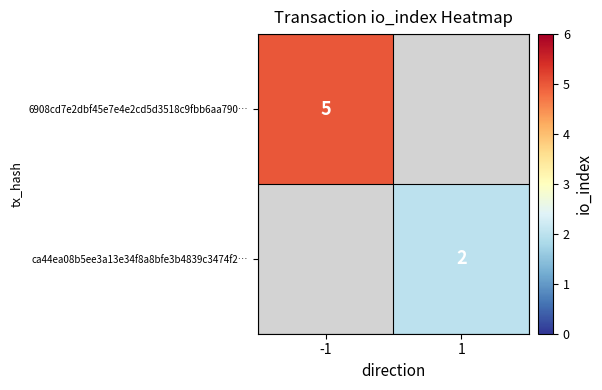

Is the value of ca44ea08b5ee3a13e34f8a8bfe3b4839c3474f2… at 1 greater than the value of 6908cd7e2dbf45e7e4e2cd5d3518c9fbb6aa790… at -1?

No